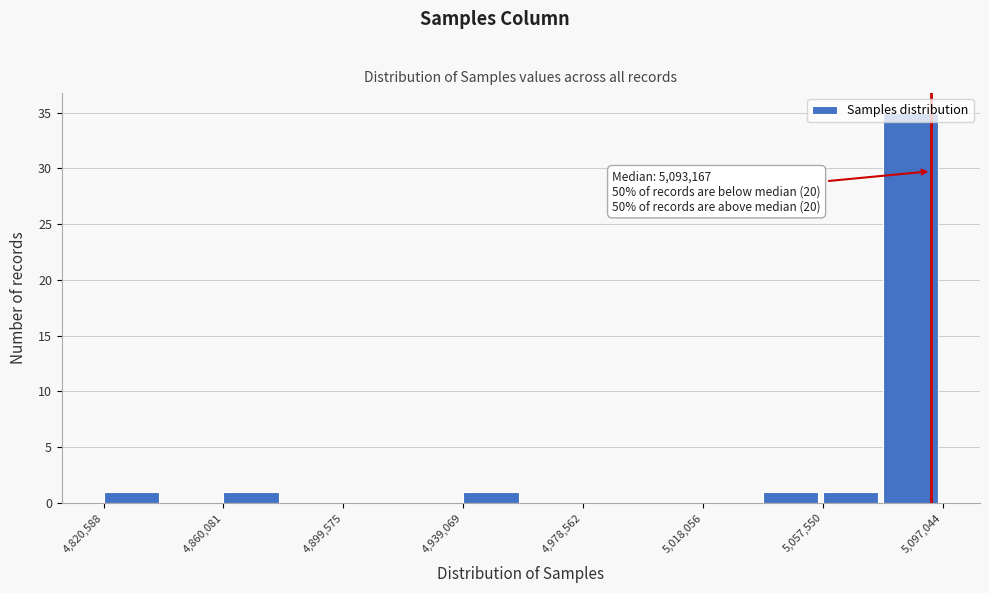

Around what value on the x-axis is the tallest bar? Give the approximate position of its centre, as read against the axis.

5085000